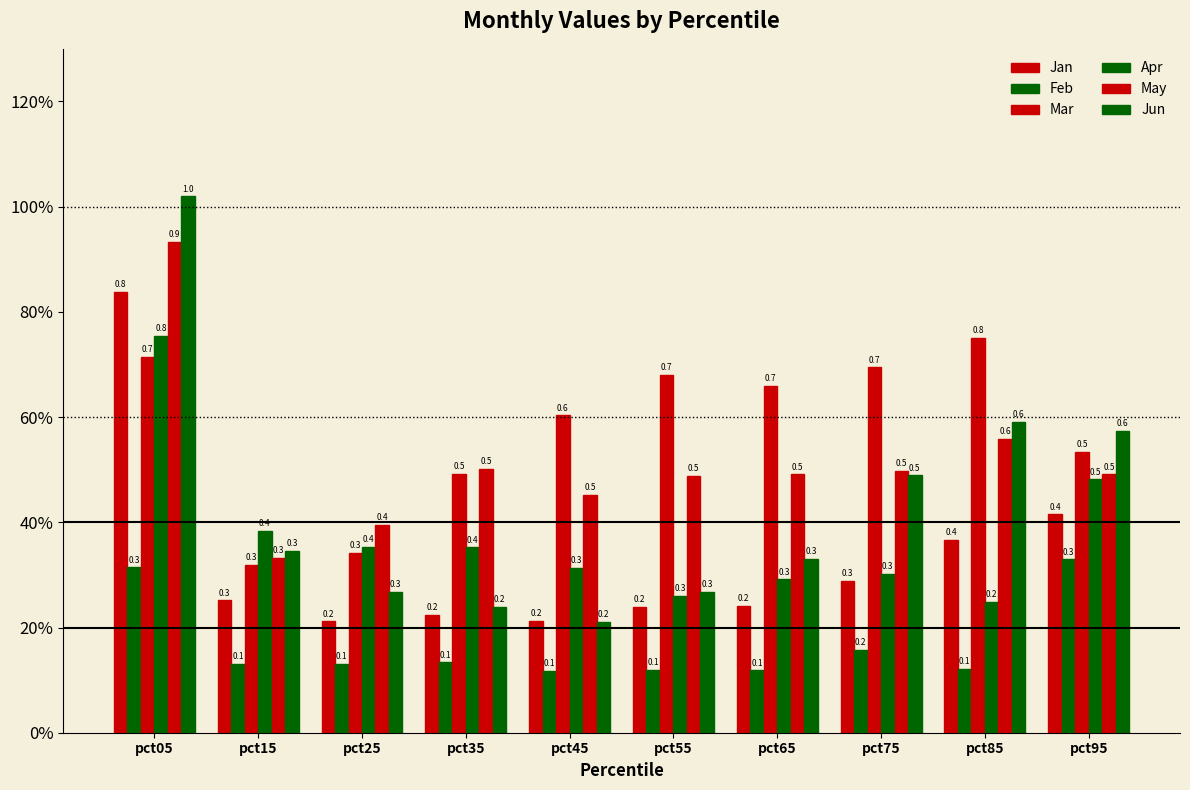

Does the chart contain any negative values?

No